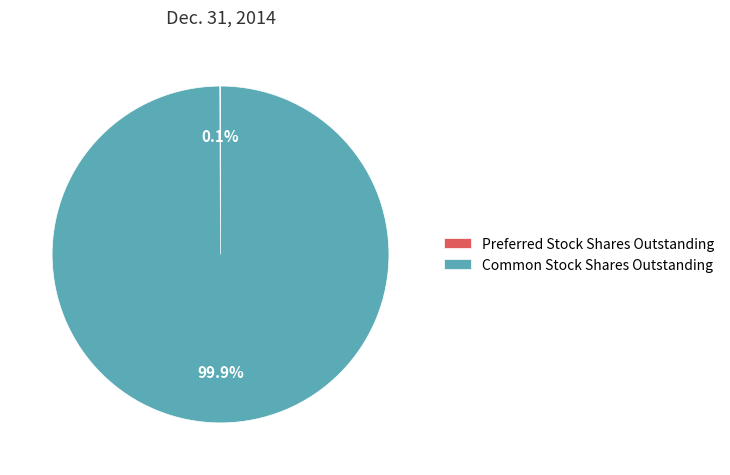

What is the largest slice in the pie chart?

Common Stock Shares Outstanding